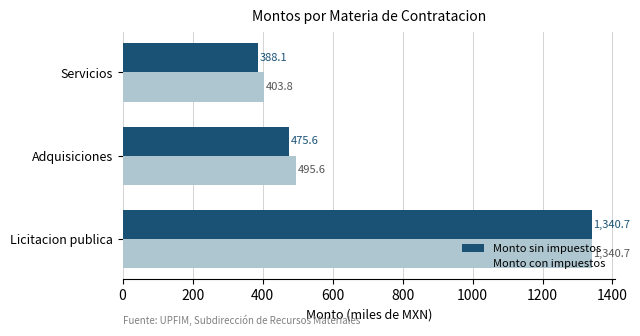

At Servicios, list the series in order from smallest to largest.

Monto sin impuestos, Monto con impuestos